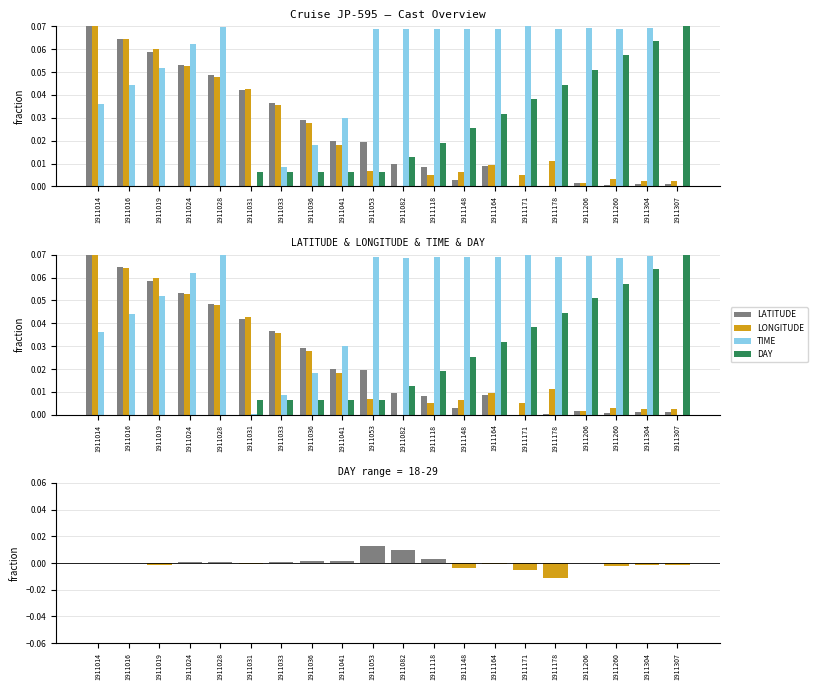

Which category has the highest value in the DAY series?

1911307